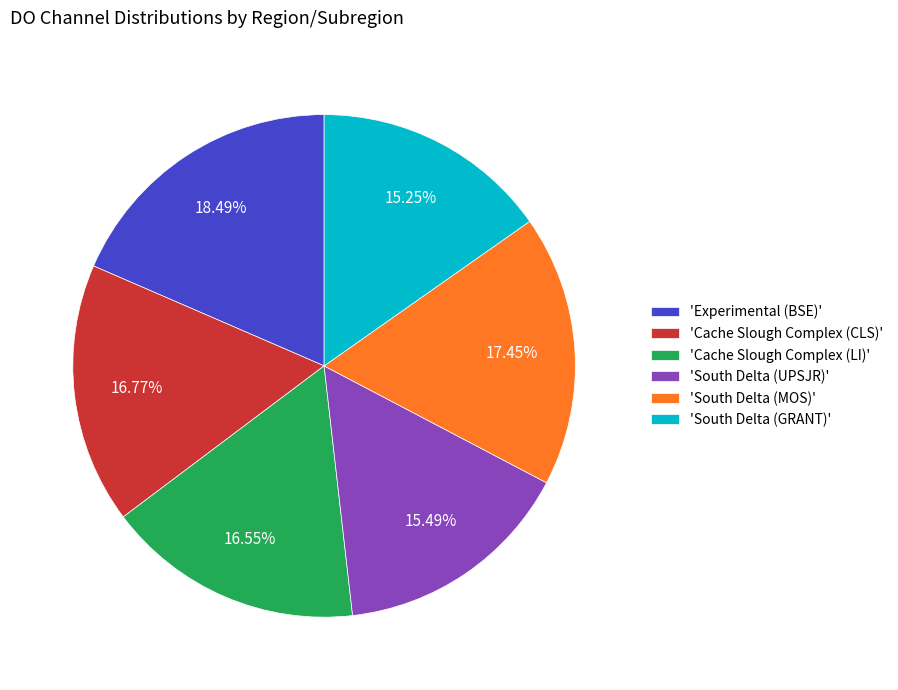

Approximately how many times larger is the value at 'Cache Slough Complex (CLS)' compared to 'South Delta (MOS)'?

1.0